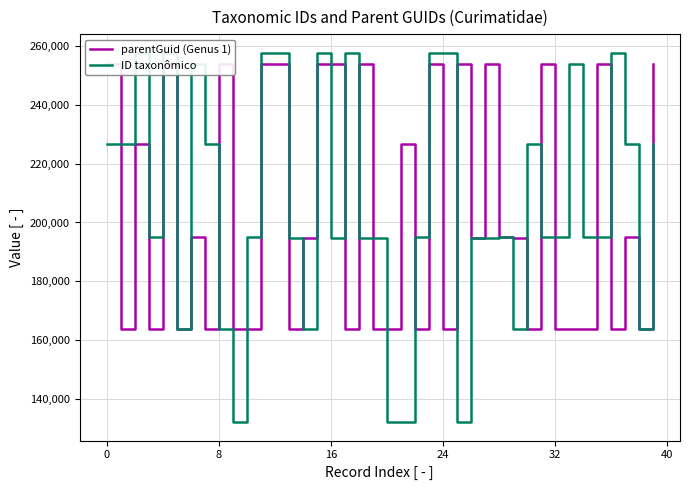

What is the value of the parentGuid (Genus 1) point at the 27th from the left?

194793